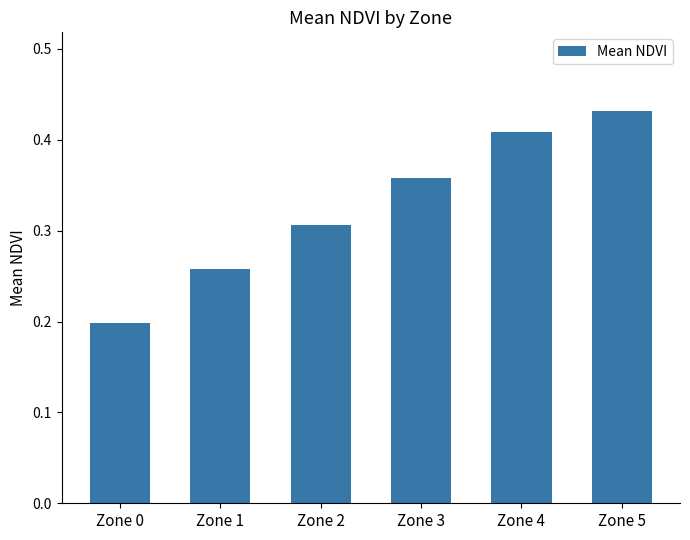

List the labels in order of value, smallest first.

Zone 0, Zone 1, Zone 2, Zone 3, Zone 4, Zone 5